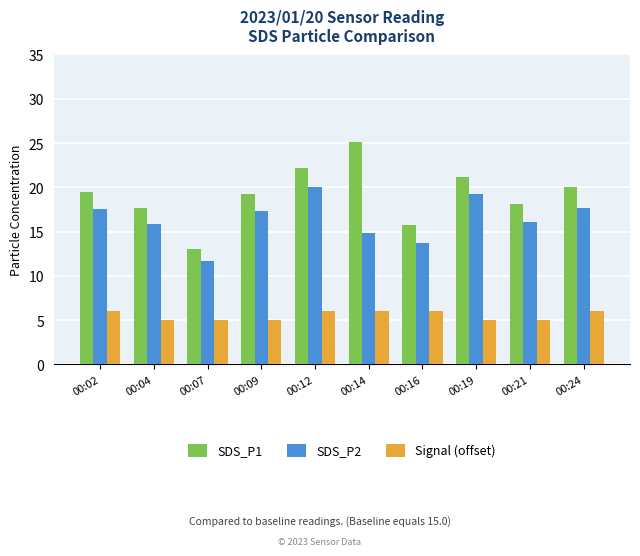

What is the total value across all series at 00:04?

38.5